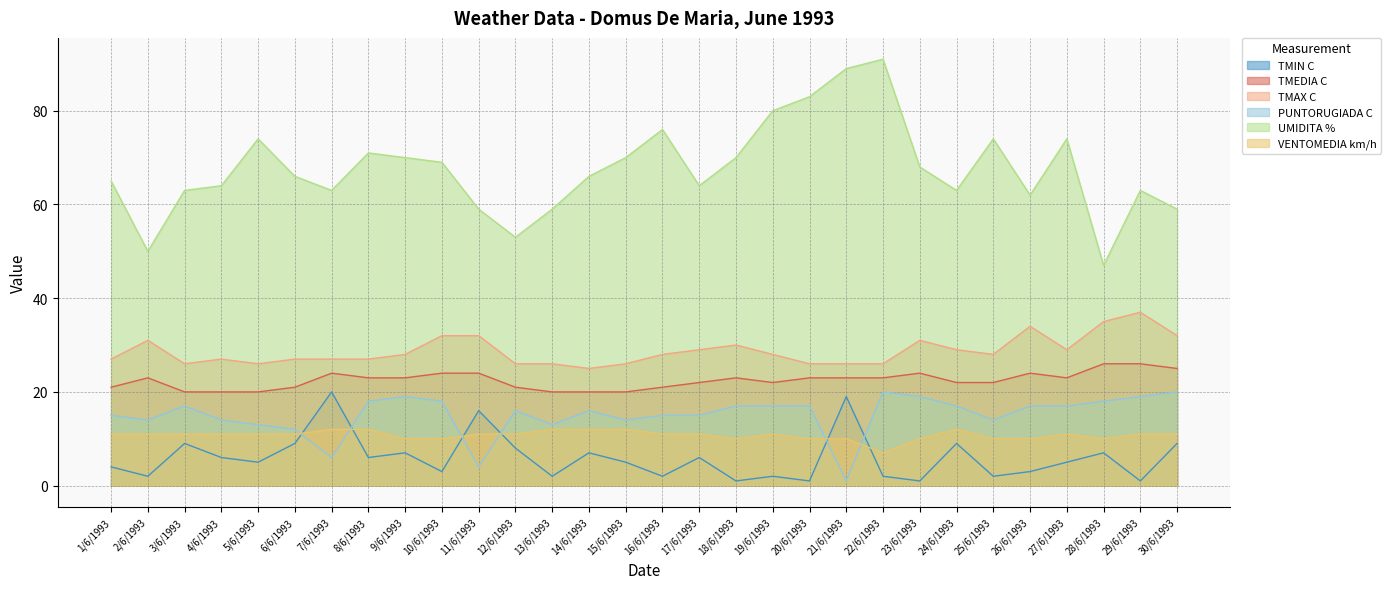

In PUNTORUGIADA C, how many points are lower than both neighbors (excluding endpoints)?

7